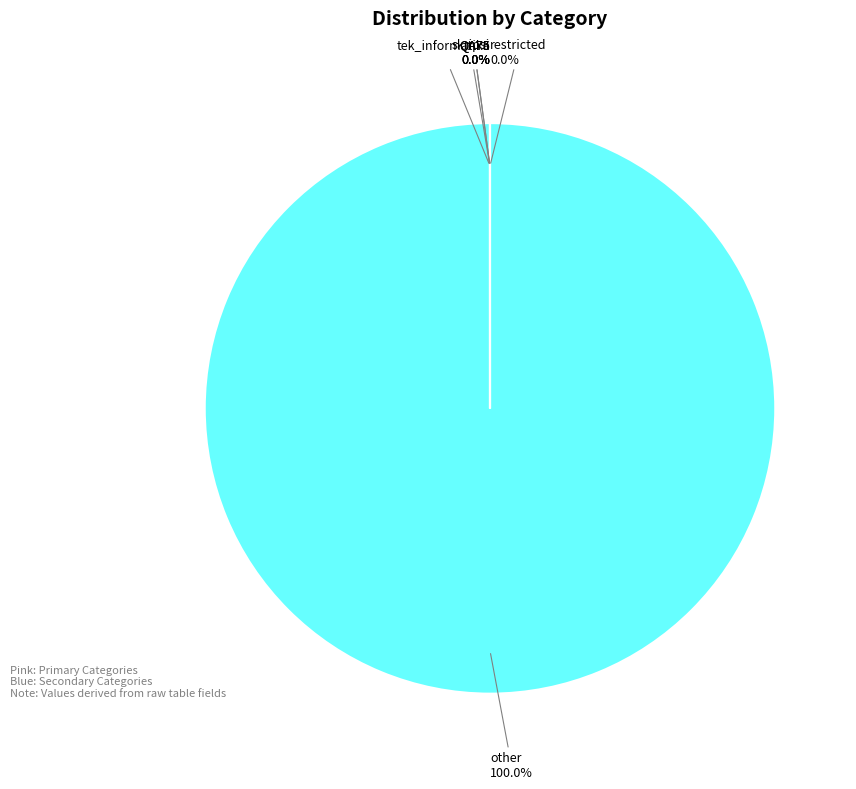

Is there any slice that represents more than half of the pie?

Yes